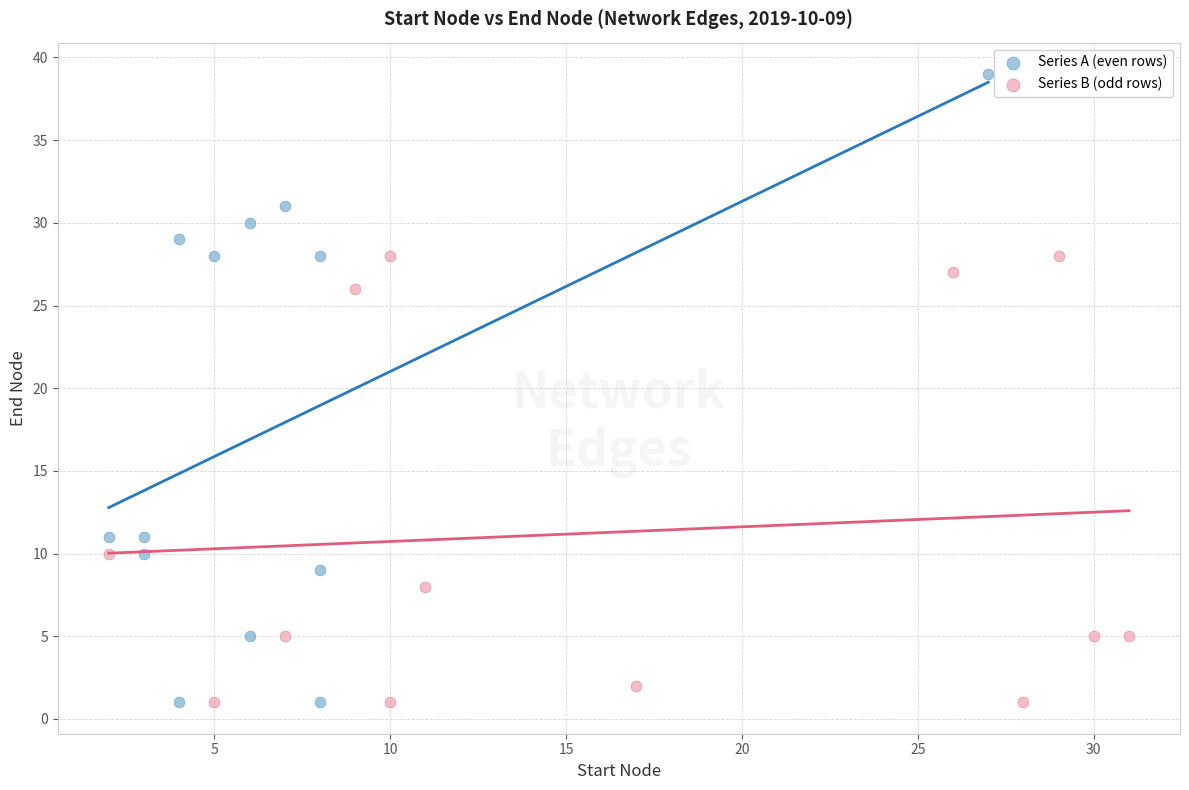

Which series has the widest spread of Y values?

Series A (even rows)